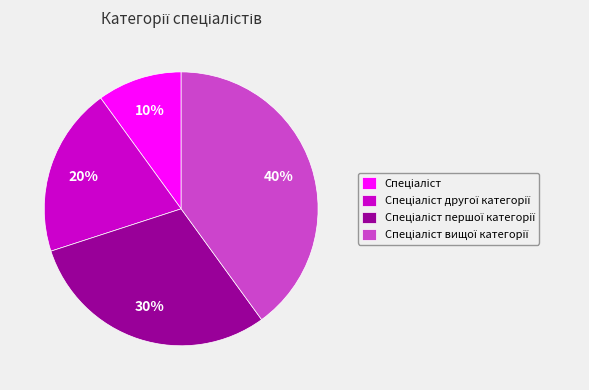

To the nearest percent, what is the difference between the largest and smallest slice percentages?

30%